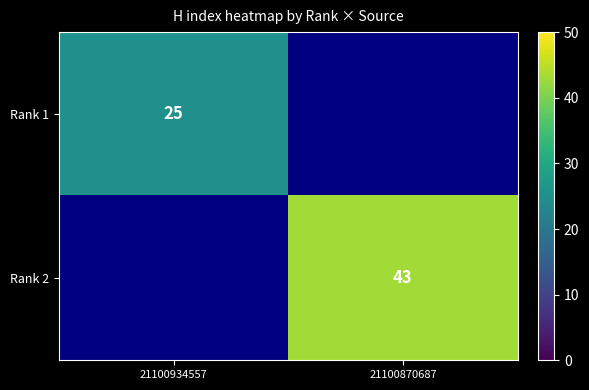

The value of Rank 2 at 21100870687 is 11. True or false?

False